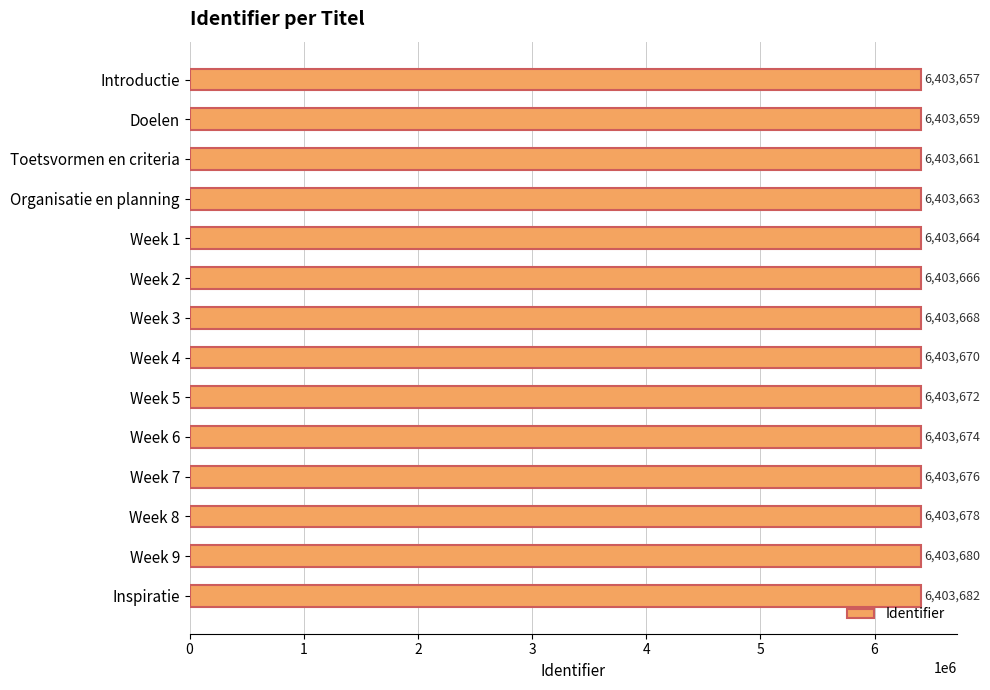

How many categories are shown in the chart?

14